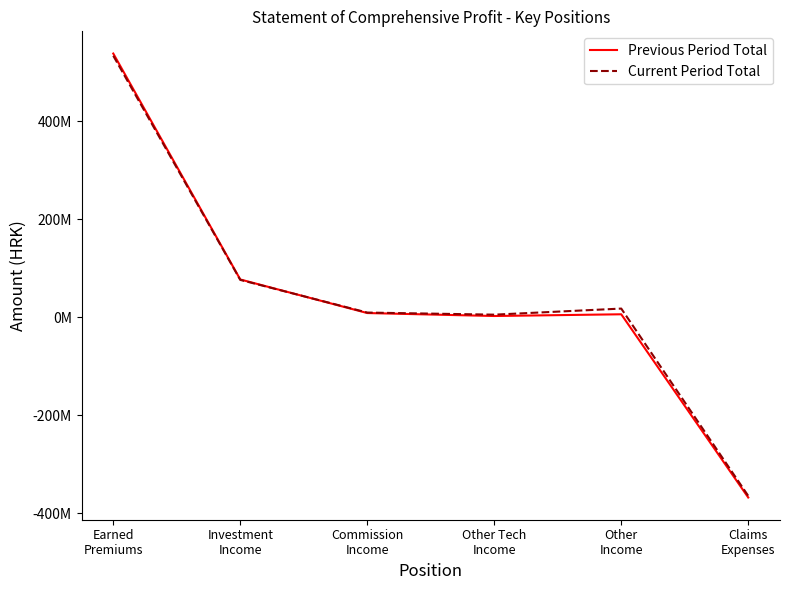

Does the chart have visible grid lines?

No